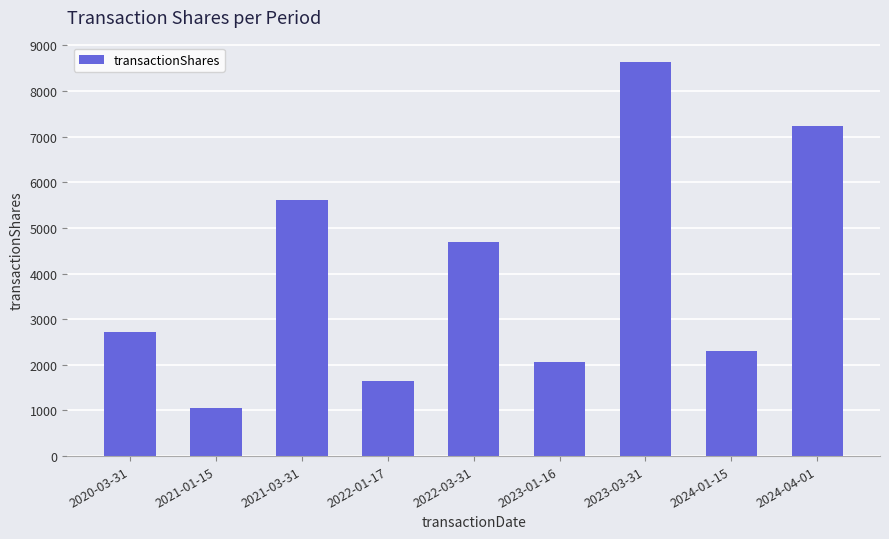

Are the bars grouped side by side (vs. stacked)?

No